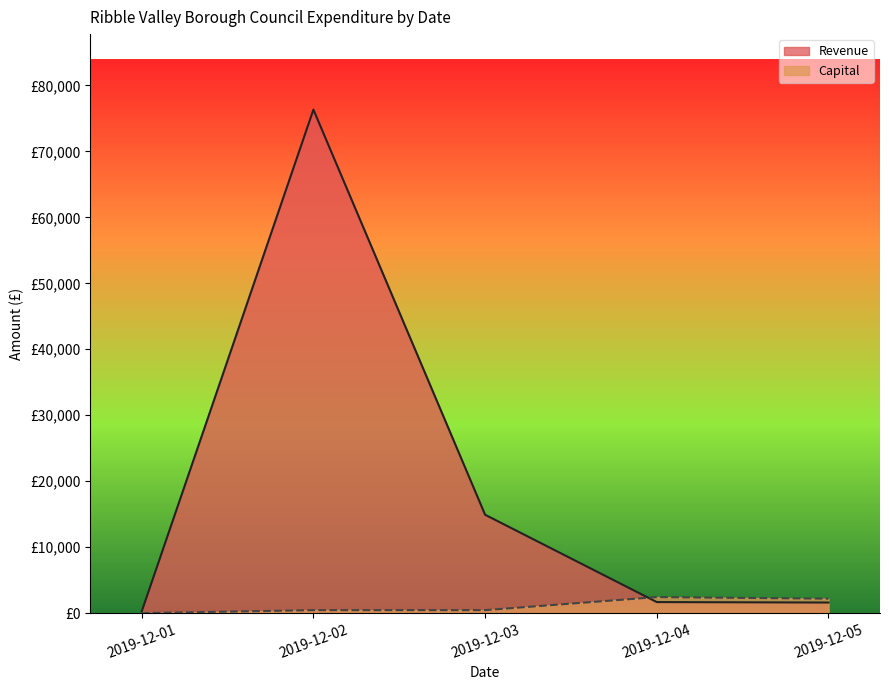

Which category has the highest value across all series?

2019-12-02